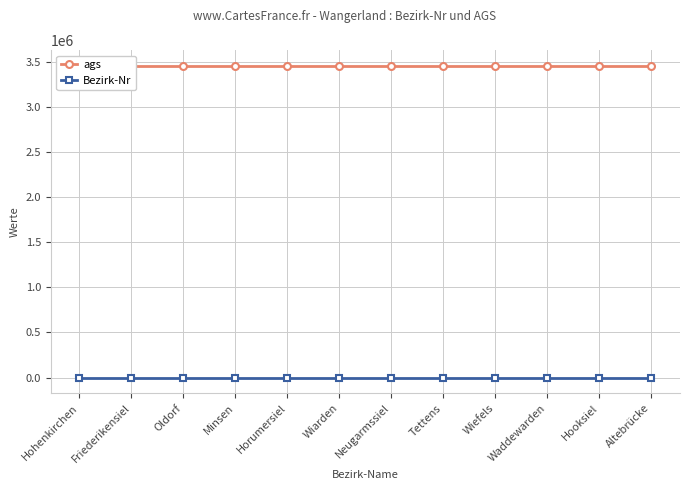

The ags series shows 3455020 at Wiarden. True or false?

True